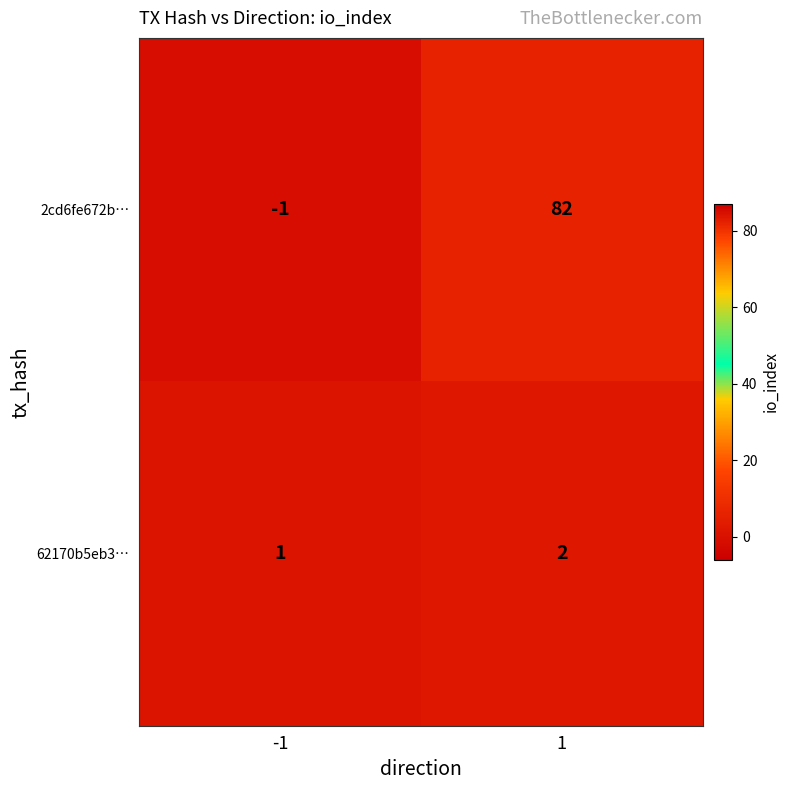

Is it true that 62170b5eb3… equals 1 at -1?

True